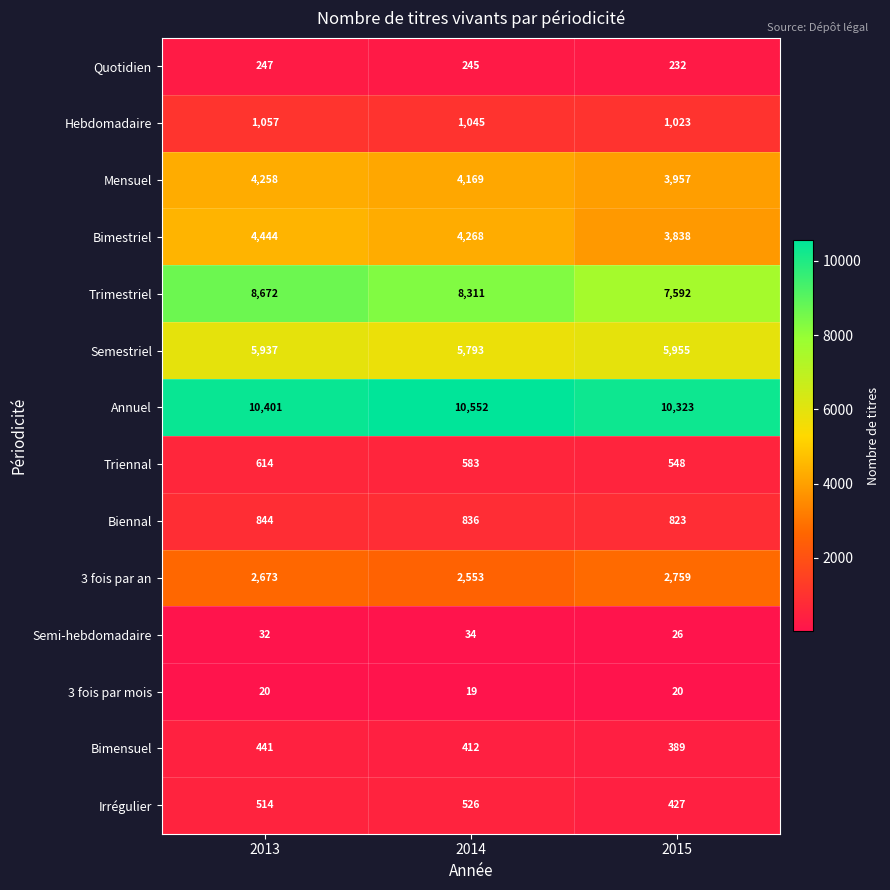

At which label is Quotidien closest to 239?

2014